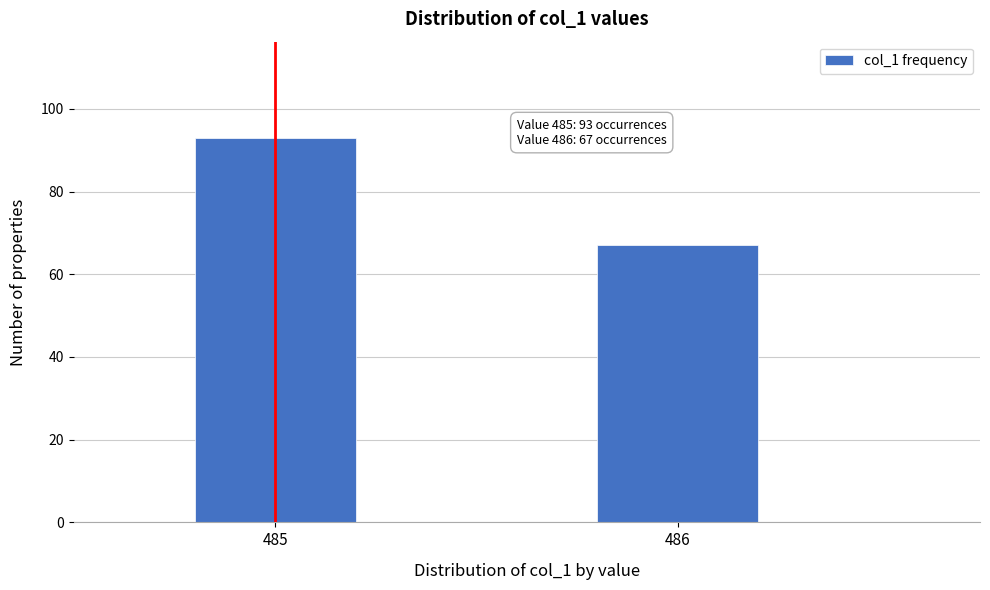

Reading right to left, extract all data points from this chart.

67	93